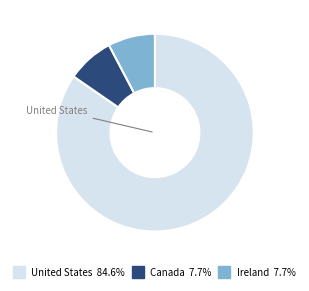

What is the ratio of the value at United States to the value at Canada?

11.0